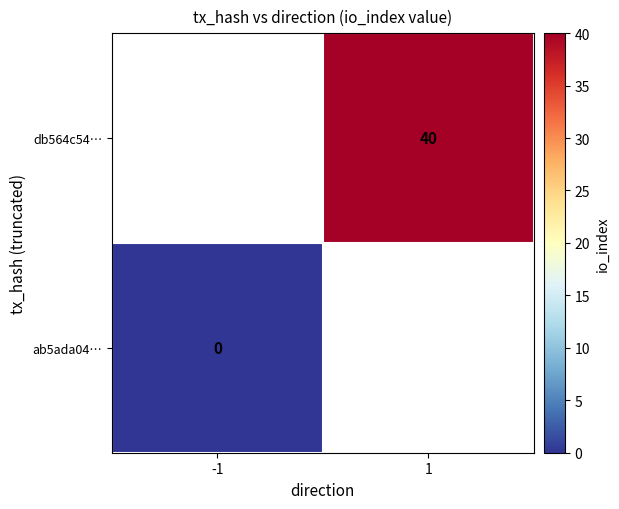

Is the value of ab5ada04… at -1 greater than the value of db564c54… at 1?

No